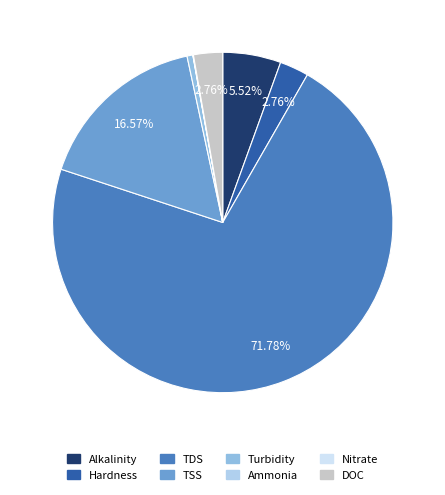

To the nearest percent, what is the difference between the largest and smallest slice percentages?

72%